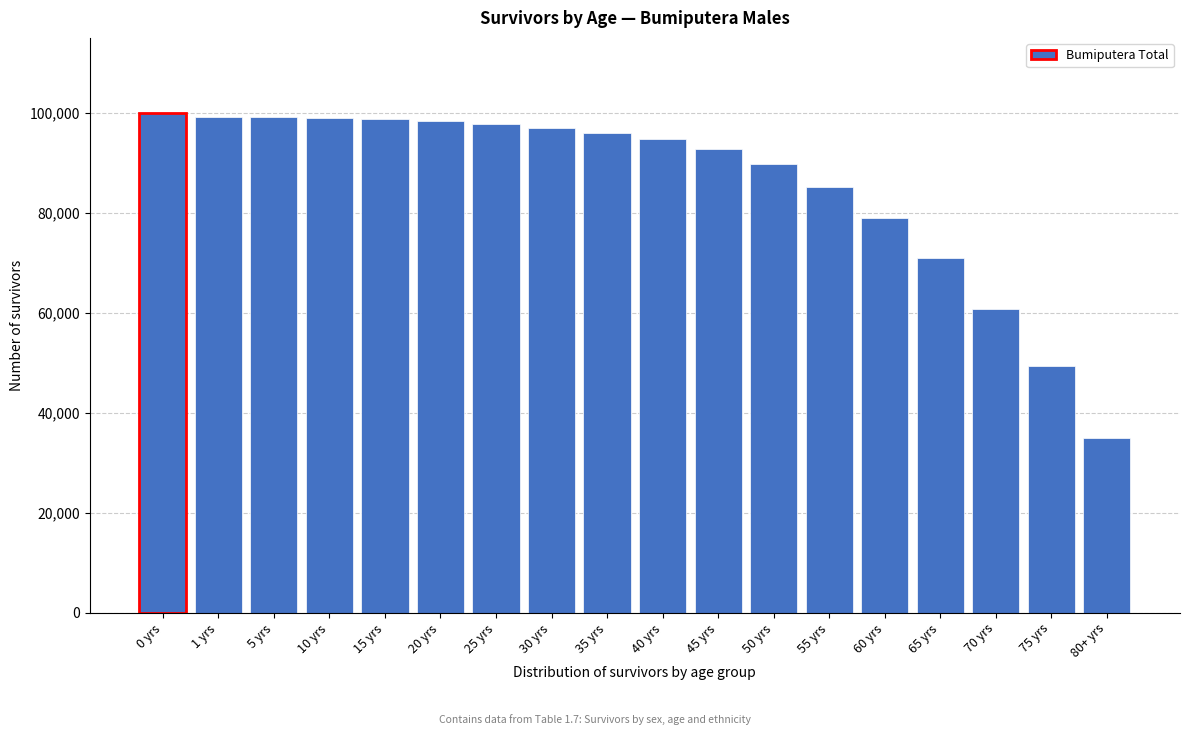

At which category does the chart reach its minimum across all series?

80+ yrs